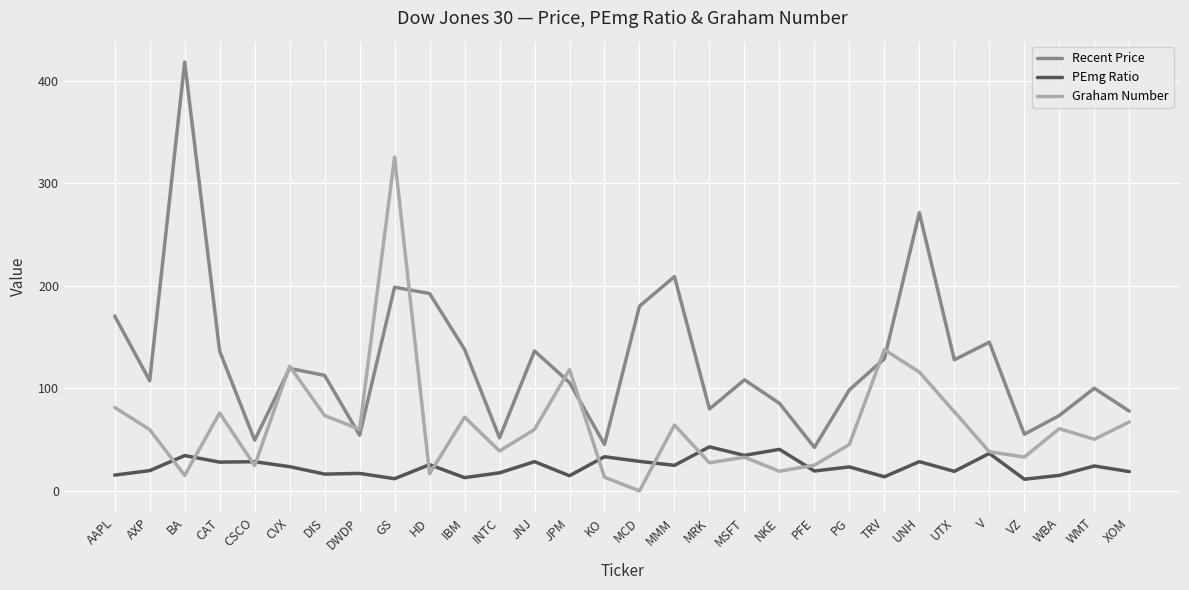

At how many categories does at least one series exceed 313?

2